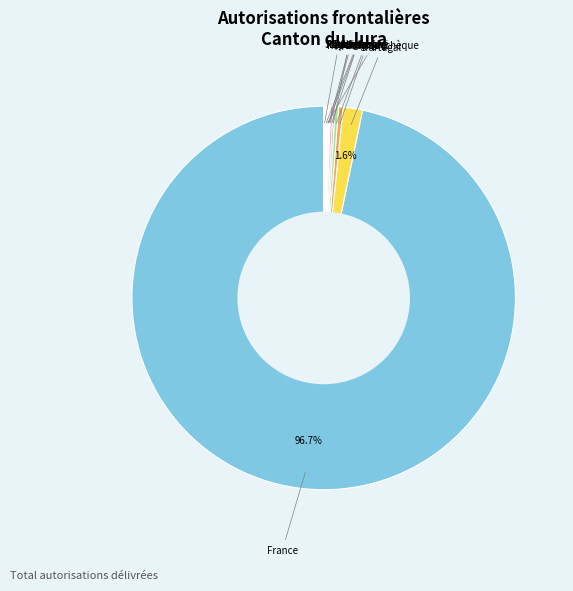

Which category has the biggest portion of the pie?

France